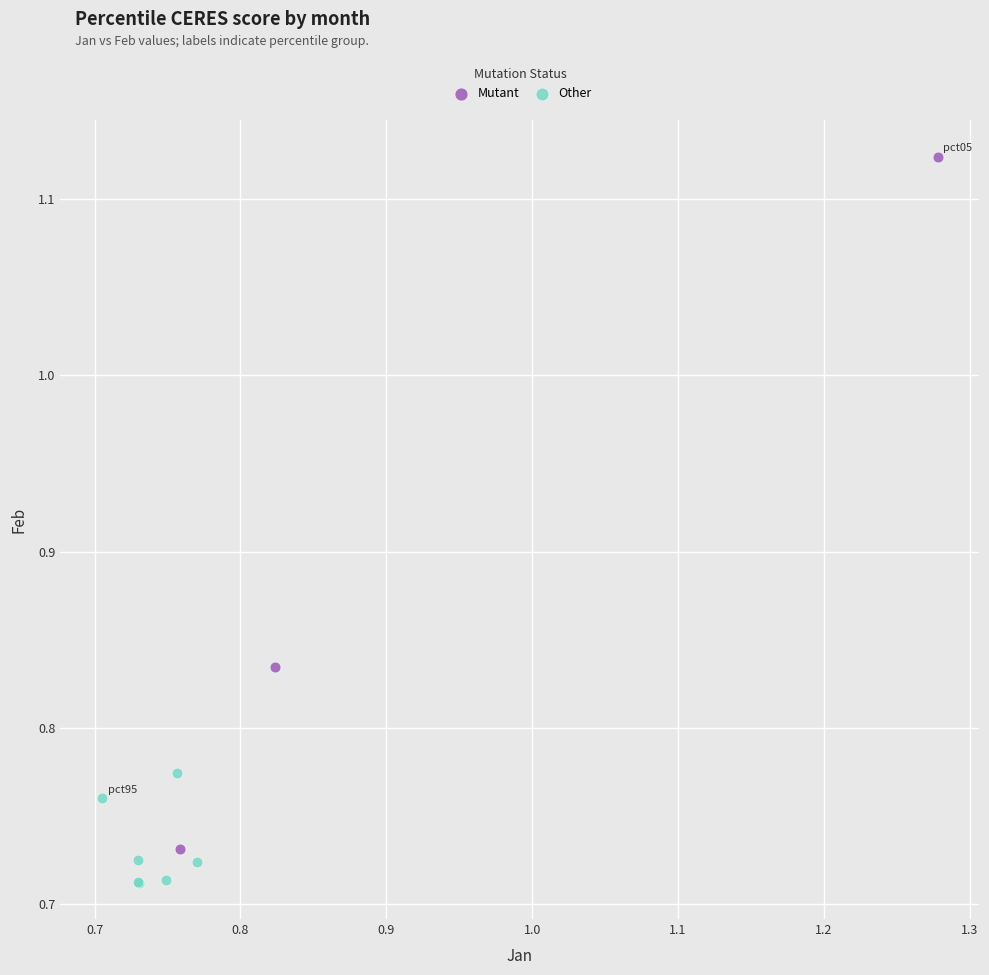

Which series has the widest spread of Y values?

Mutant